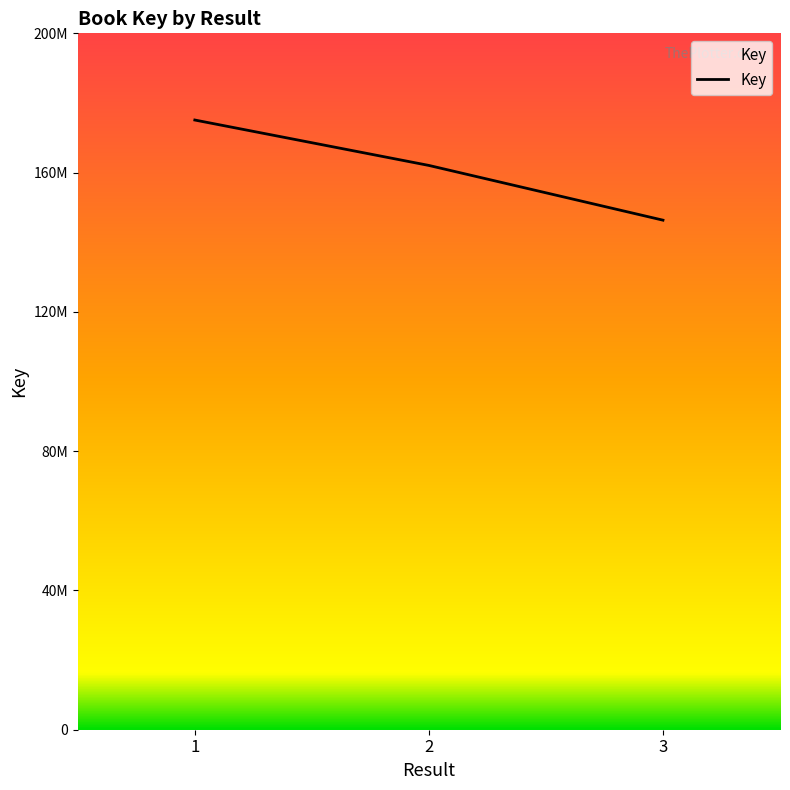

Does the chart have visible grid lines?

No